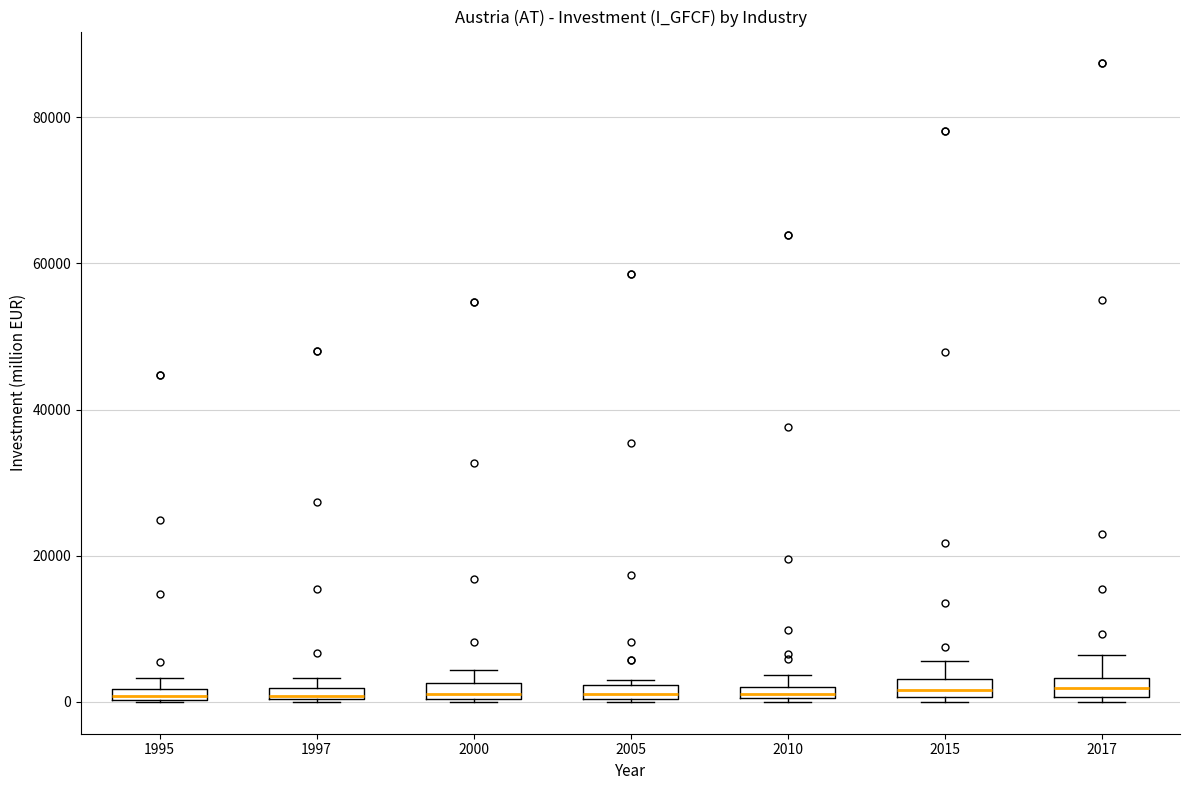

Where is the lower edge of the box at x = 2005 on the y-axis? The values are not printed on the chart, so give them approximately, as read against the axis.

0